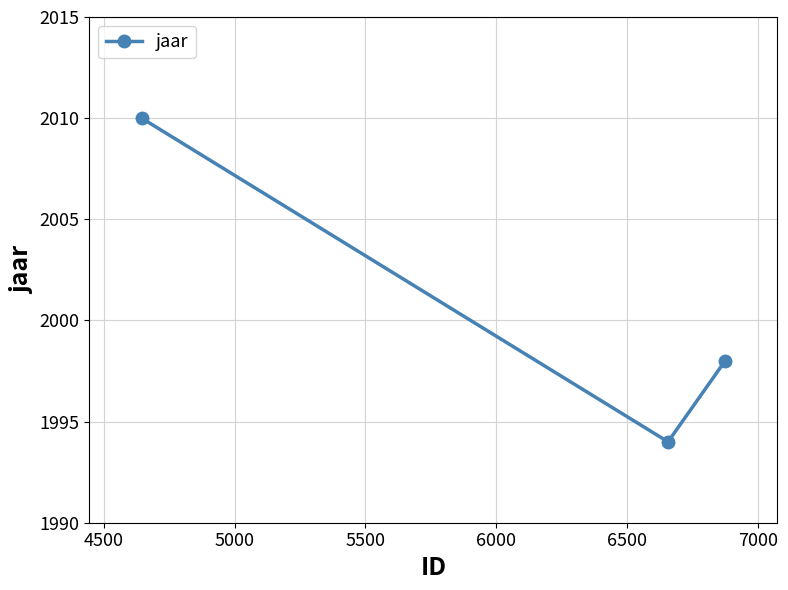

What is the value of the 2nd point from the left?

1994